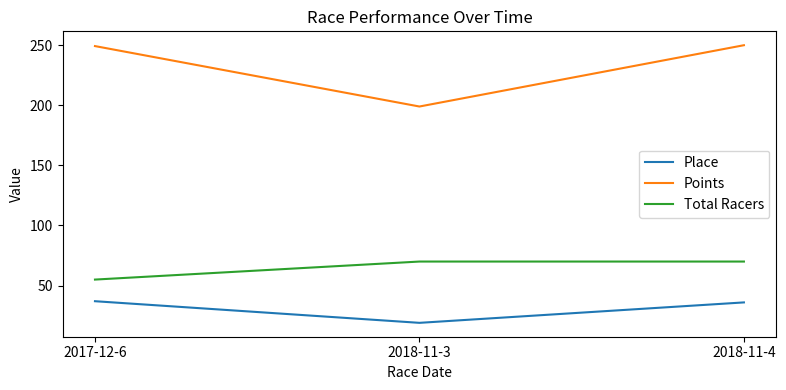

Which series has the largest range (max minus min)?

Points